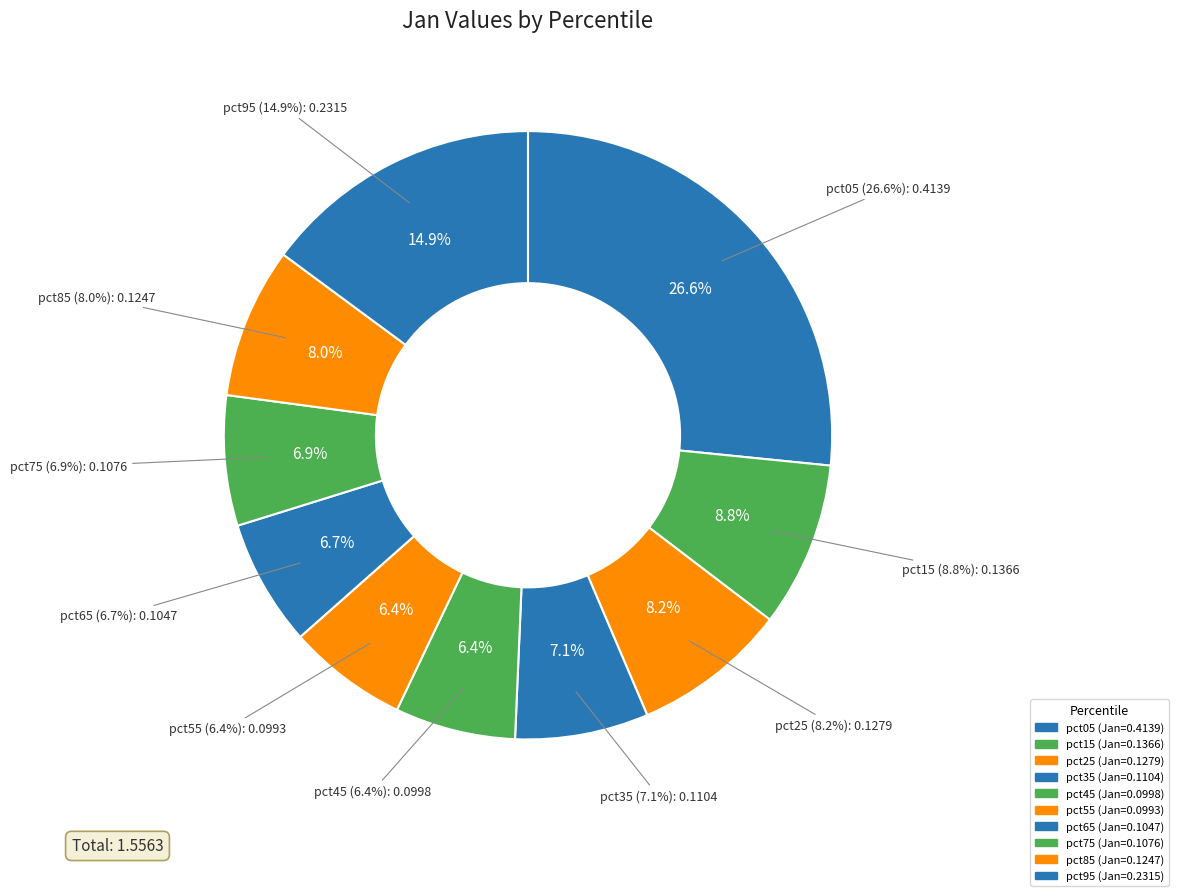

Count the number of slices in the pie.

10